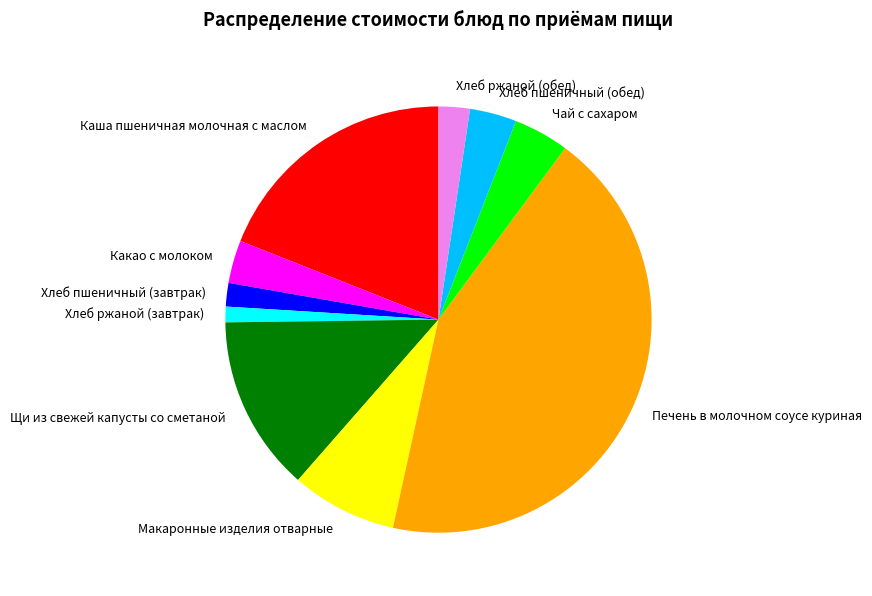

Which category has the smallest portion of the pie?

Хлеб ржаной (завтрак)